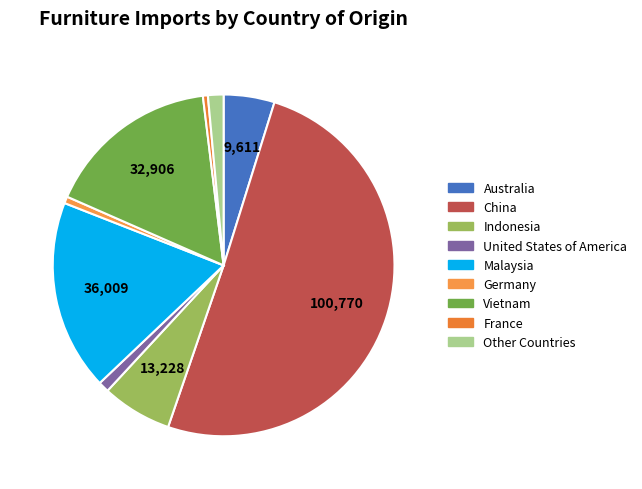

Rank the categories by value from highest to lowest.

China, Malaysia, Vietnam, Indonesia, Australia, Other Countries, United States of America, Germany, France